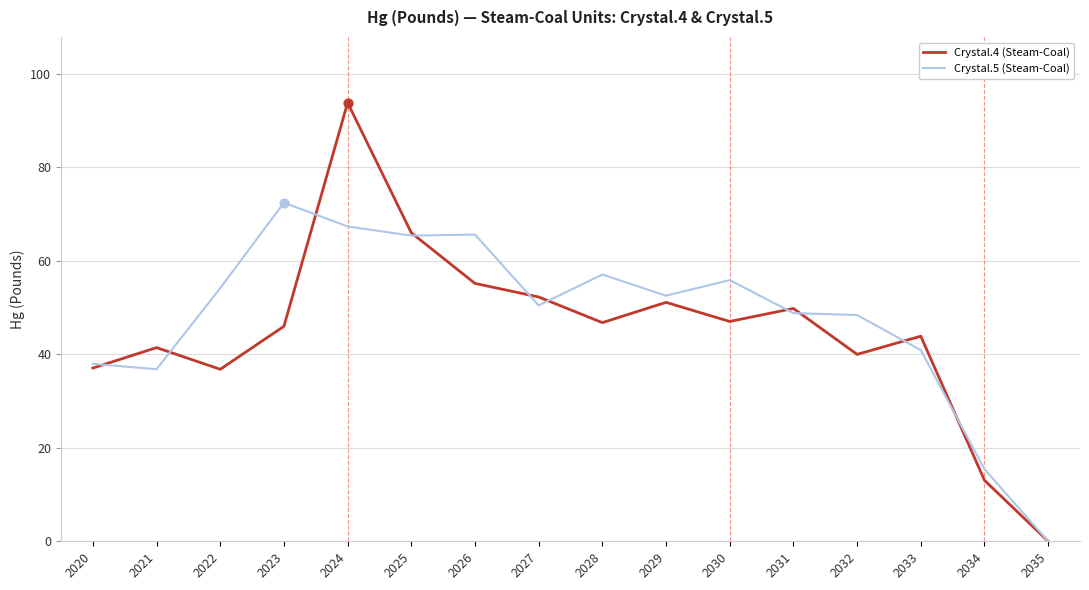

What is the total value across all series at 2033?

84.8